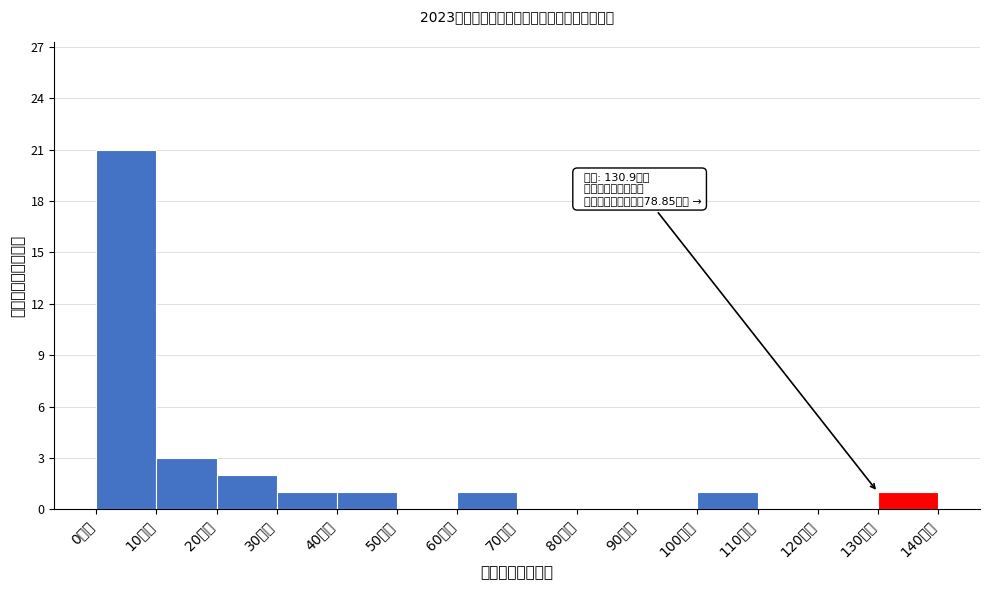

Which range on the x-axis has the tallest bar?

0 to 10